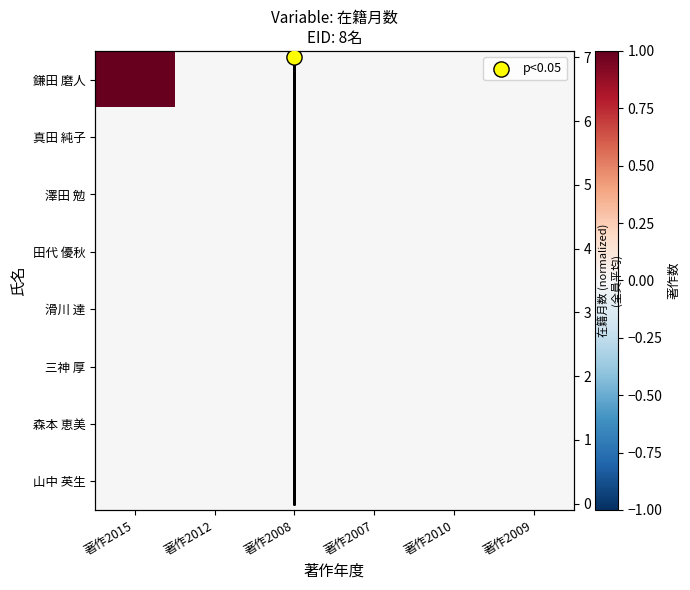

At how many categories does at least one series exceed 0?

1